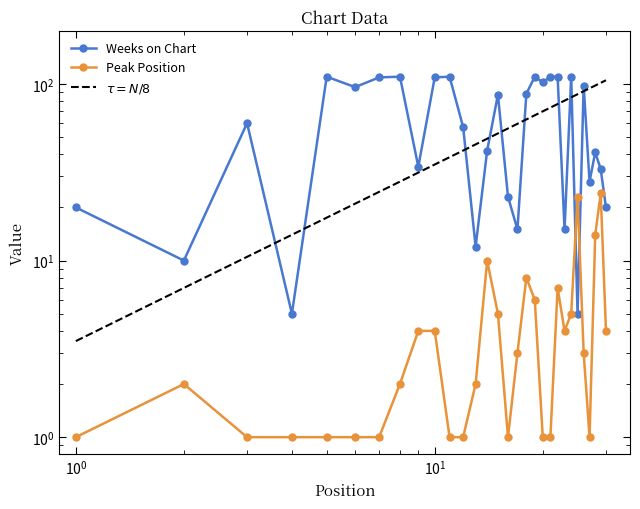

Which series ends up on top after the final intersection of Weeks on Chart and Peak Position?

Weeks on Chart